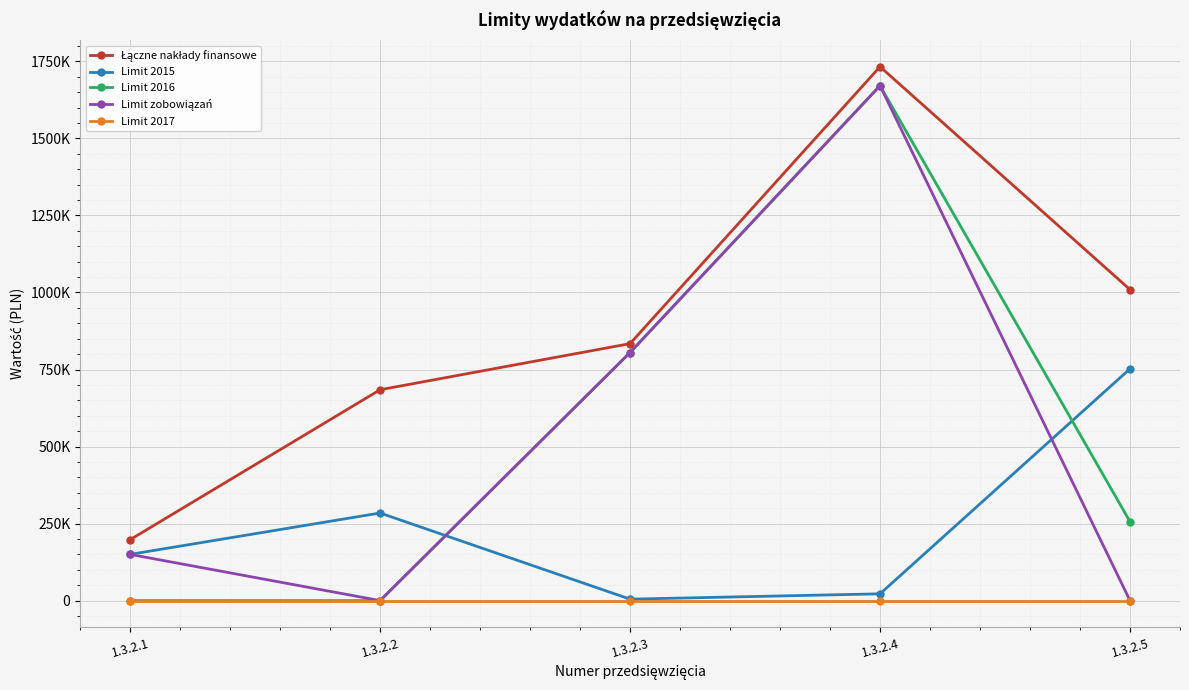

At which category is the sum across all series the highest?

1.3.2.4